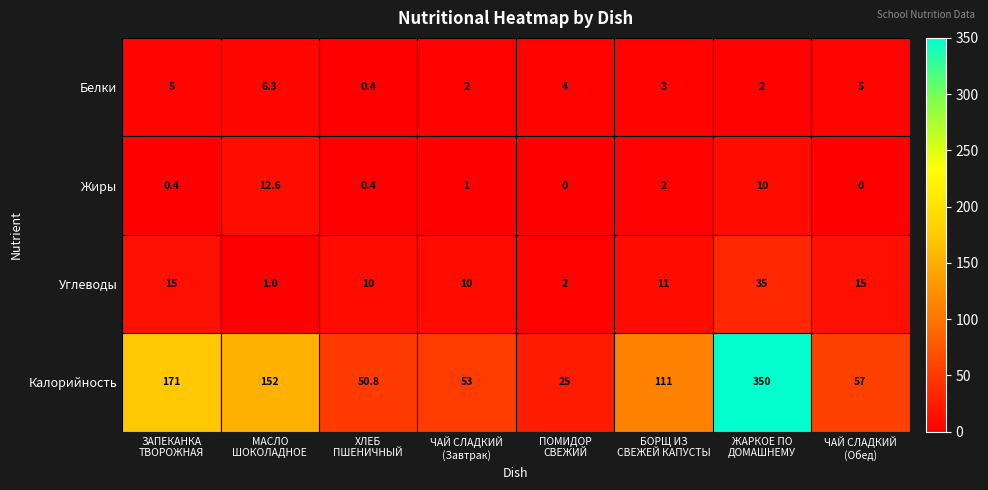

Which series has the widest spread of values?

Калорийность